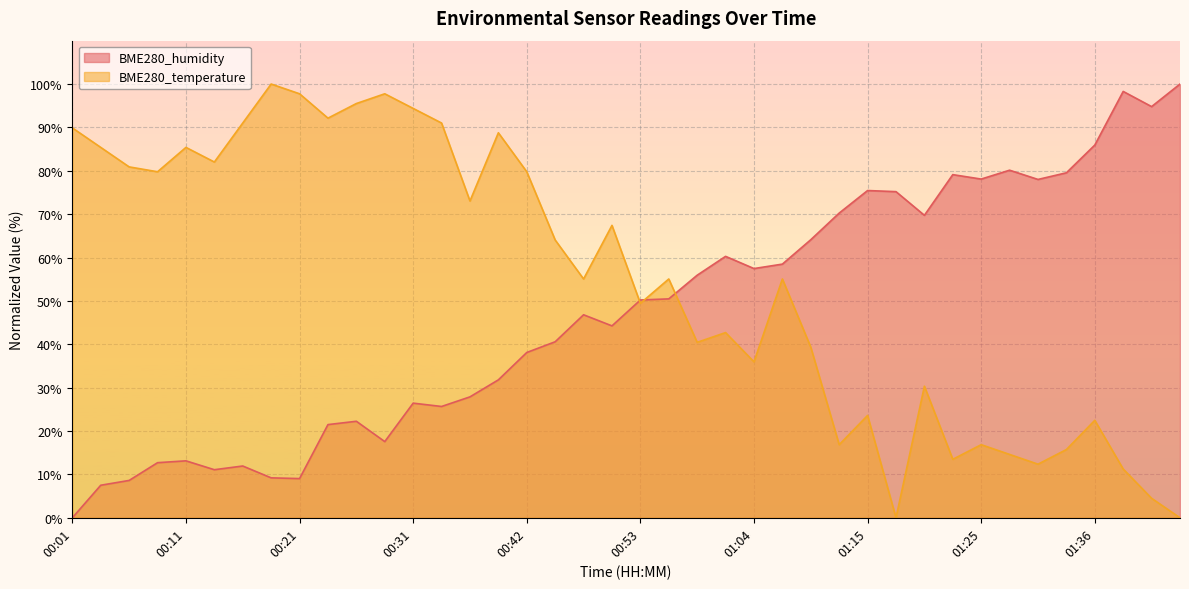

At which label does BME280_temperature reach its peak?

00:18